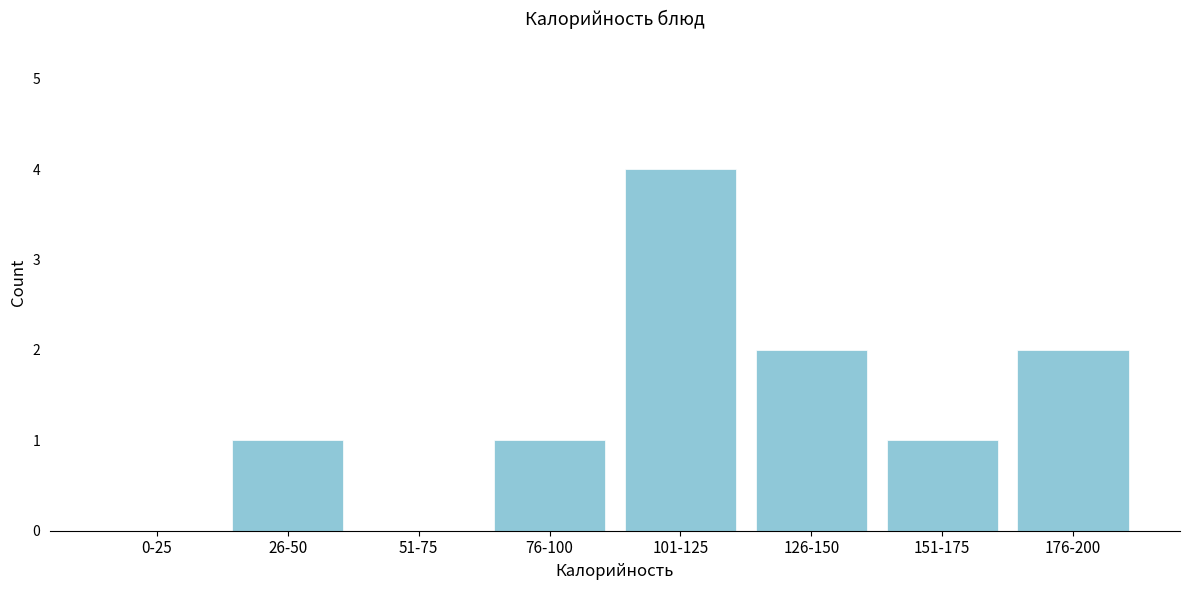

Reading right to left, what are all the values shown in this chart?

176-200=2	151-175=1	126-150=2	101-125=4	76-100=1	51-75=0	26-50=1	0-25=0